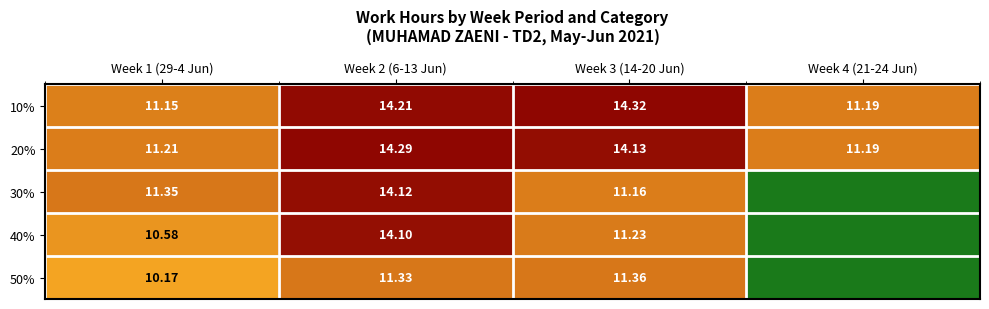

Is the value of 40% at Week 2 (6-13 Jun) greater than the value of 10% at Week 4 (21-24 Jun)?

Yes